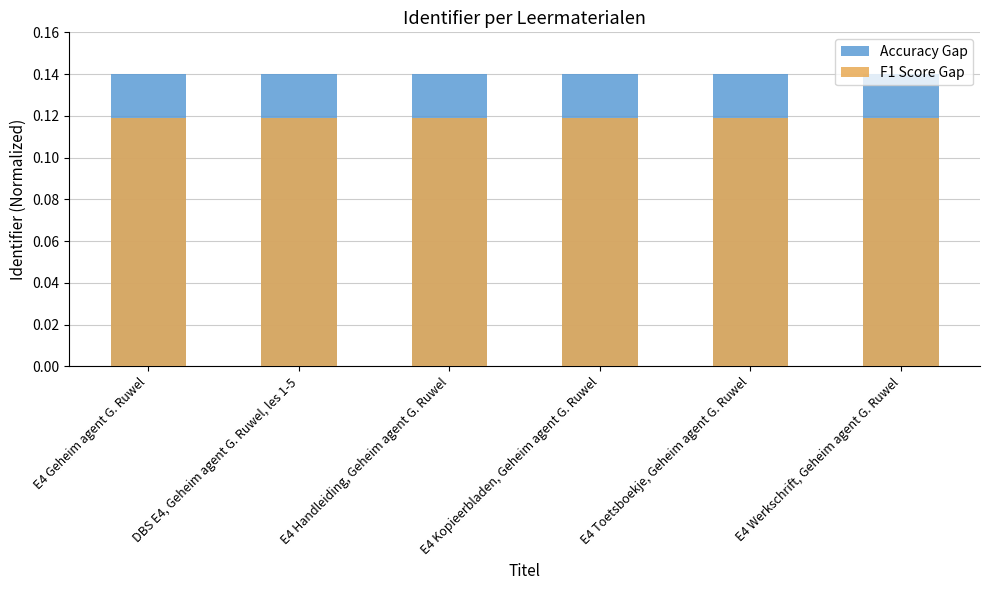

True or false: Accuracy Gap has a value of 0.0 at E4 Toetsboekje, Geheim agent G. Ruwel.

False